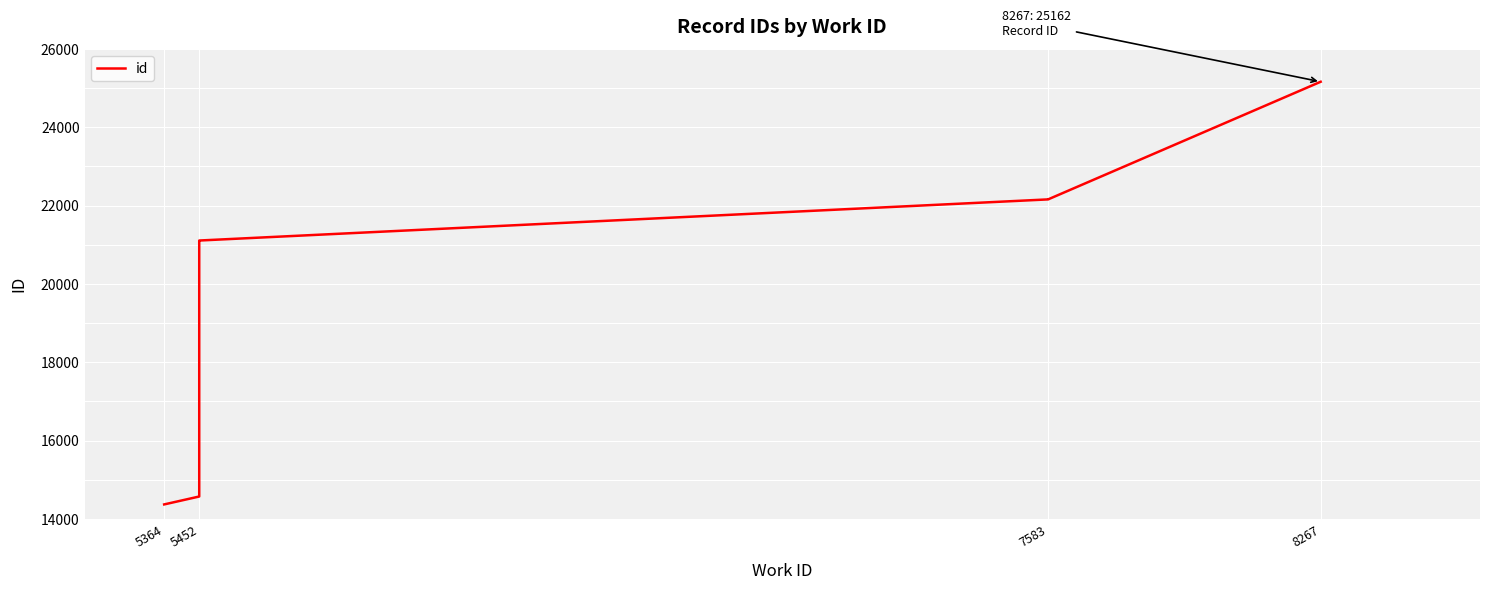

Reading right to left, what are all the values shown in this chart?

25162	22160	22159	21109	21108	21107	21106	21105	14574	14372